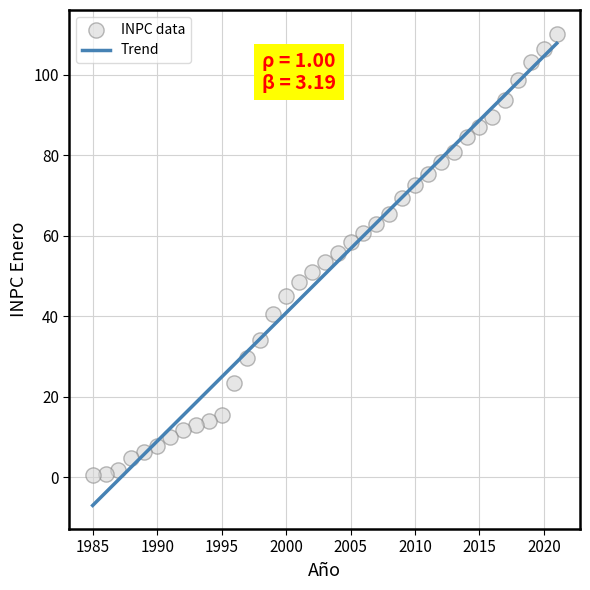

What is the range of X values (max minus min)?

36.0